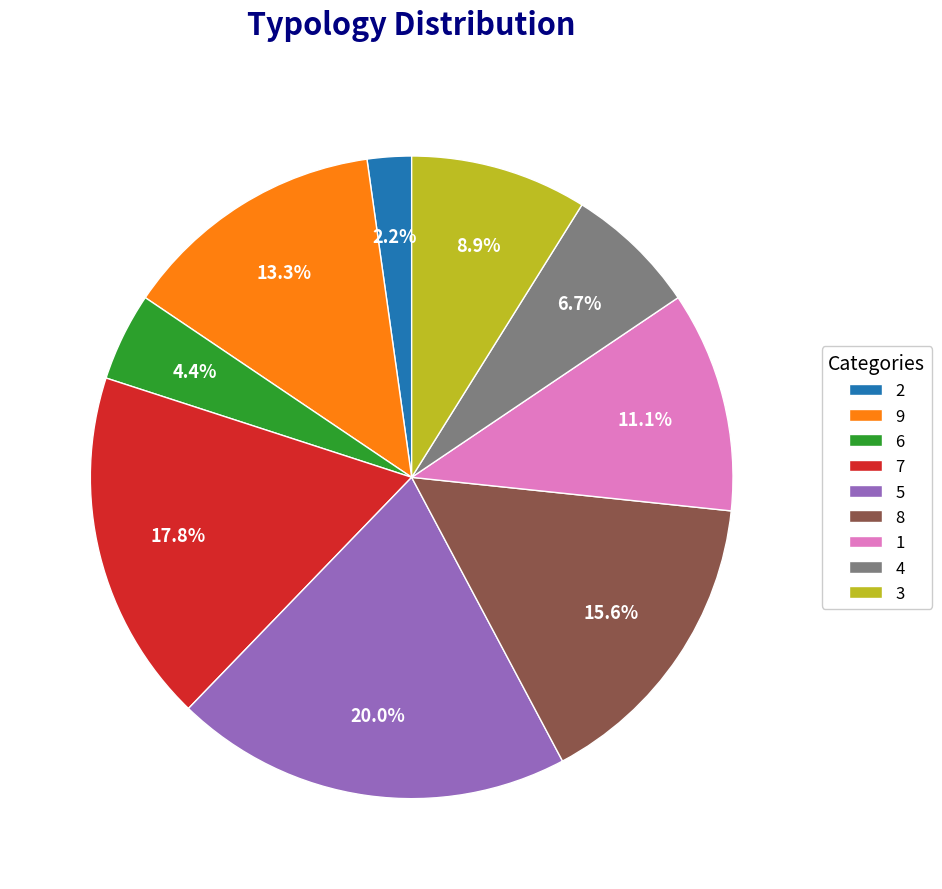

Is 1 the majority of the pie?

No